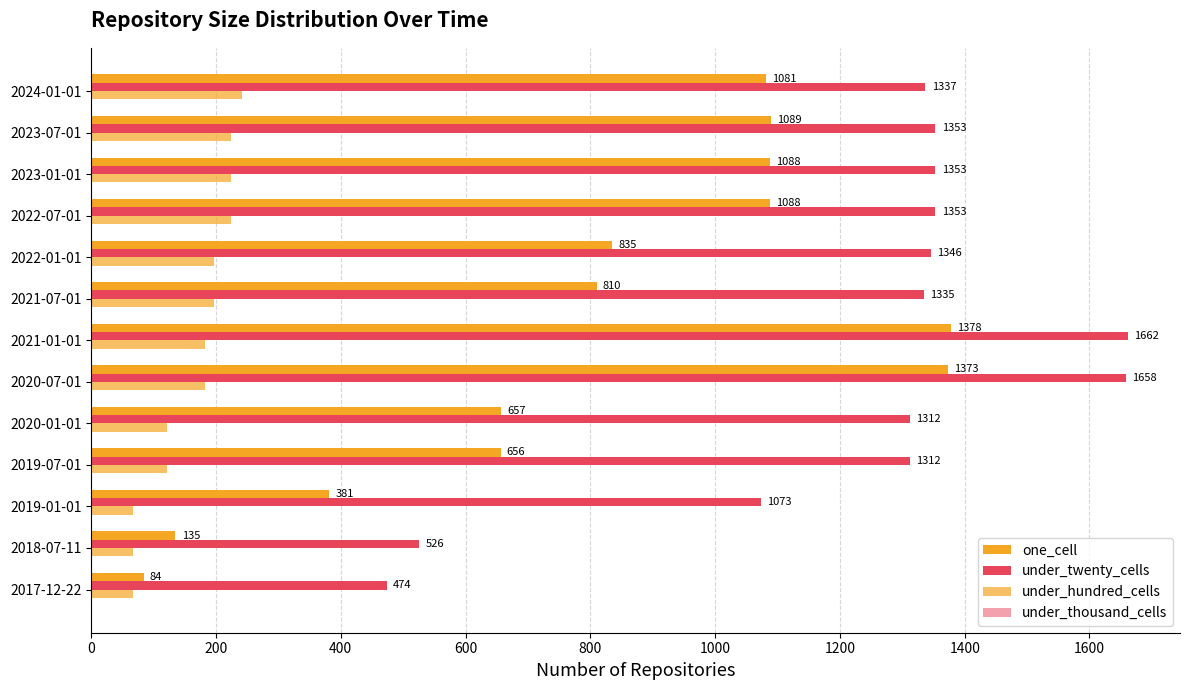

Which series has the largest total across all categories?

under_twenty_cells